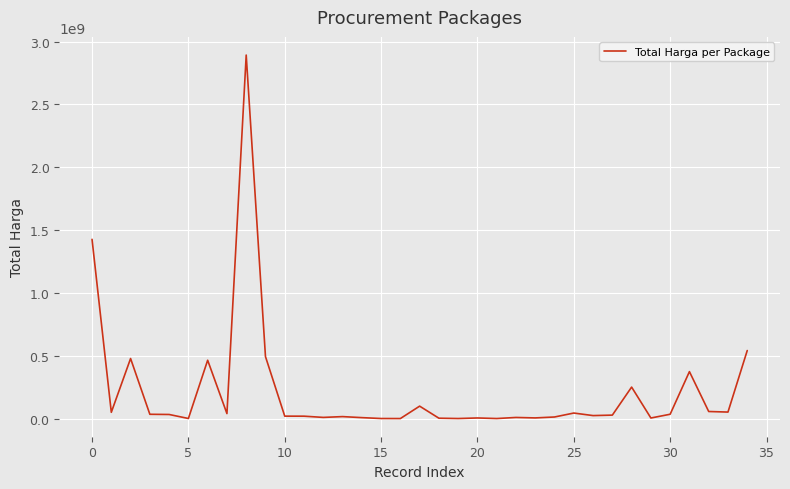

What is the difference between the maximum and minimum values?

2892044000